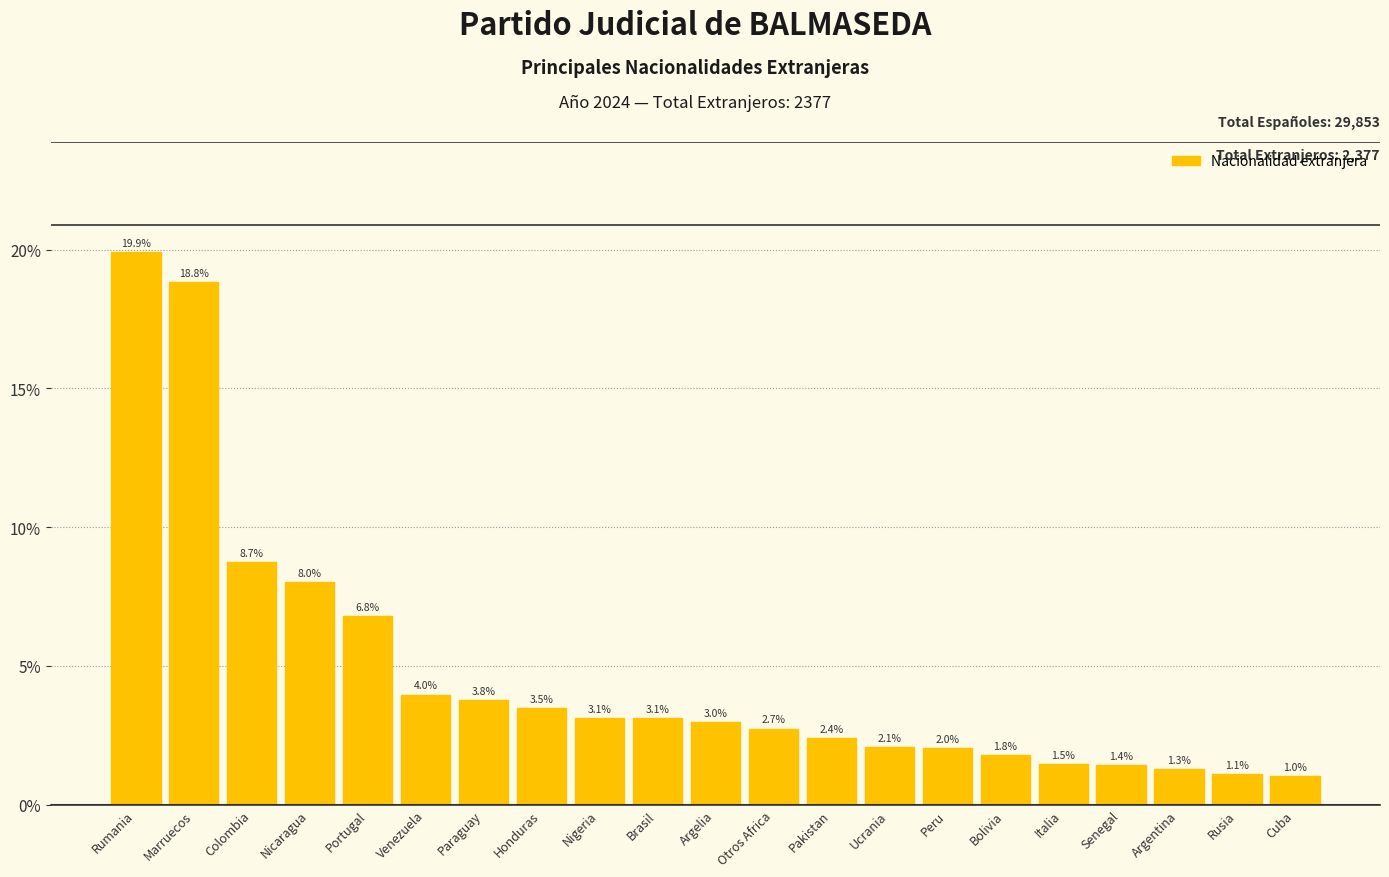

Reading left to right, transcribe all the data shown in this chart.

19.9	18.8	8.7	8.0	6.8	4.0	3.8	3.5	3.1	3.1	3.0	2.7	2.4	2.1	2.0	1.8	1.5	1.4	1.3	1.1	1.0